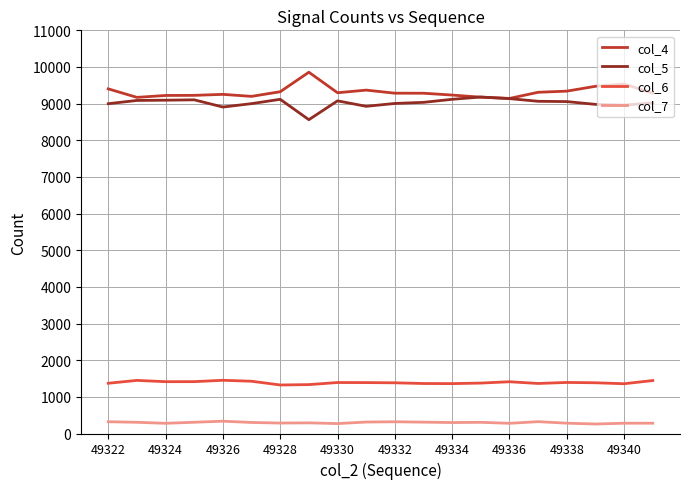

List the series in order of their peak value, highest first.

col_4, col_5, col_6, col_7